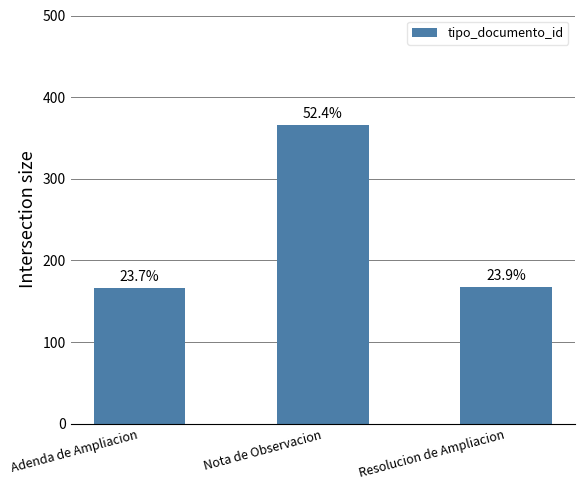

How many bars are there in total?

3